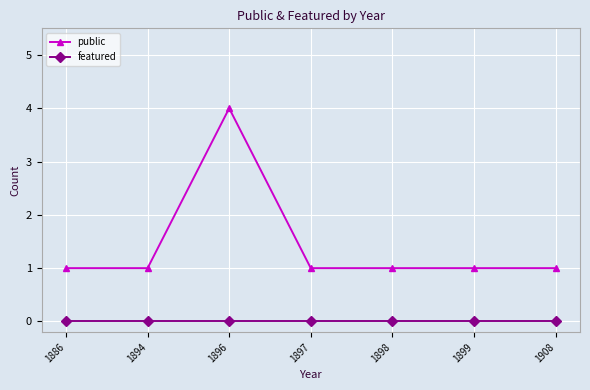

What is the difference between the highest and lowest values at 1886?

1